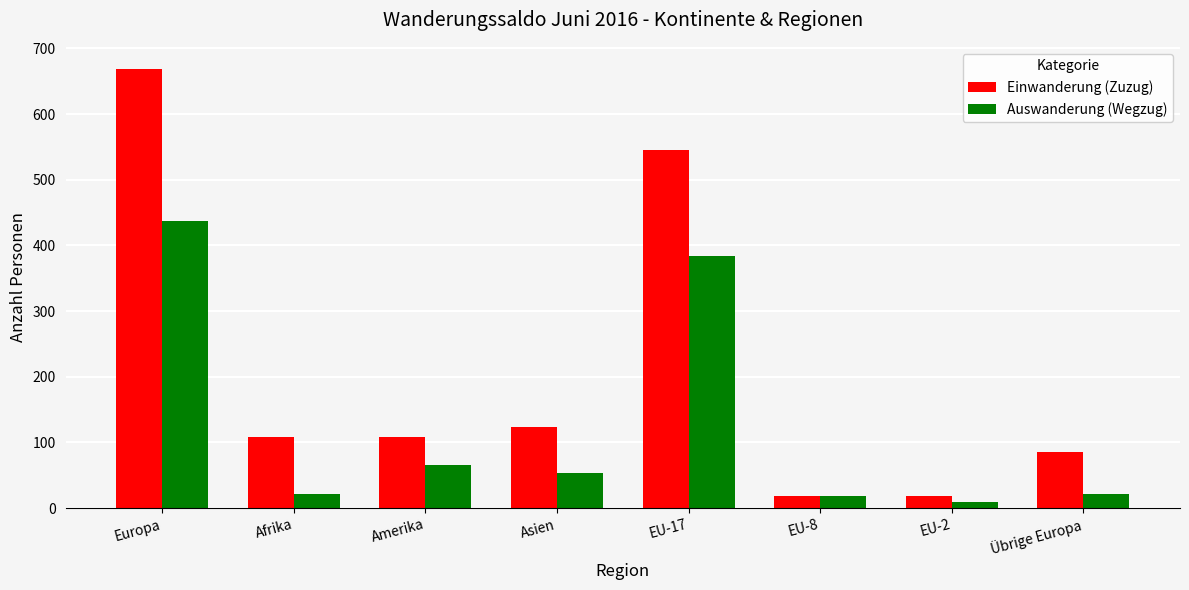

Where does the Einwanderung (Zuzug) series first go above 108?

Europa